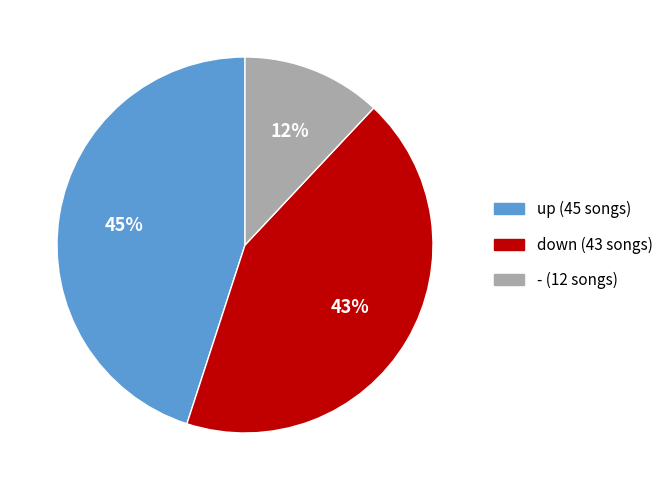

Which slice is the largest?

up